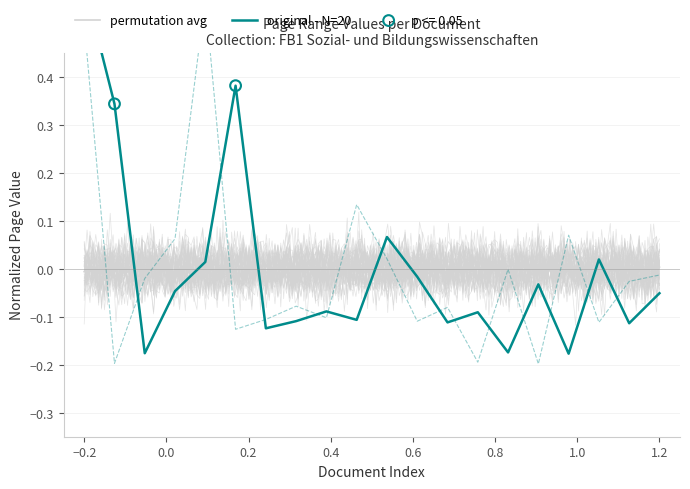

At how many categories does at least one series exceed 0?

9